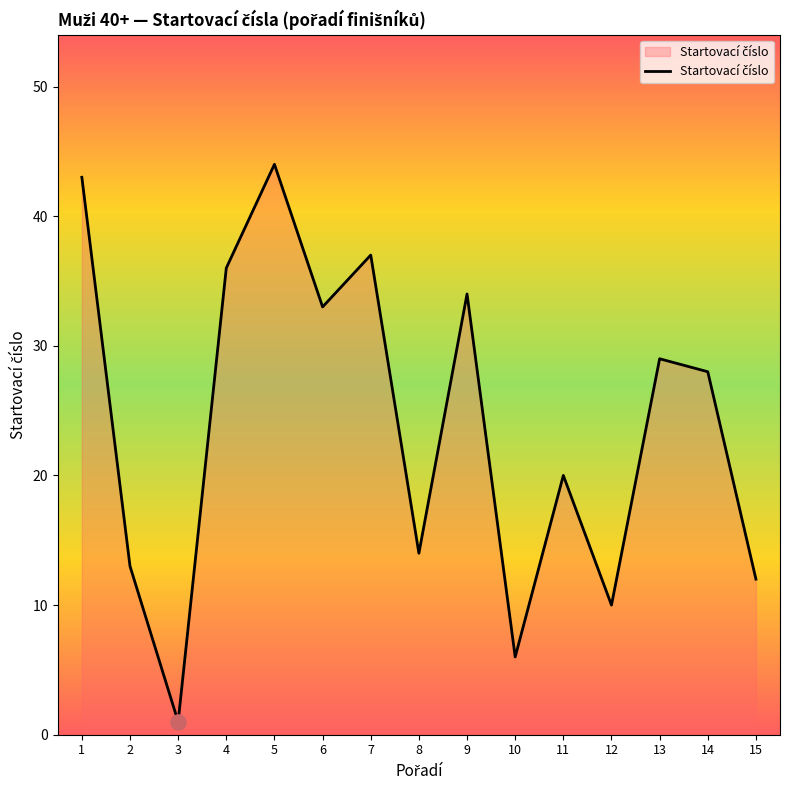

What is the change in value from 5 to 15?

-32